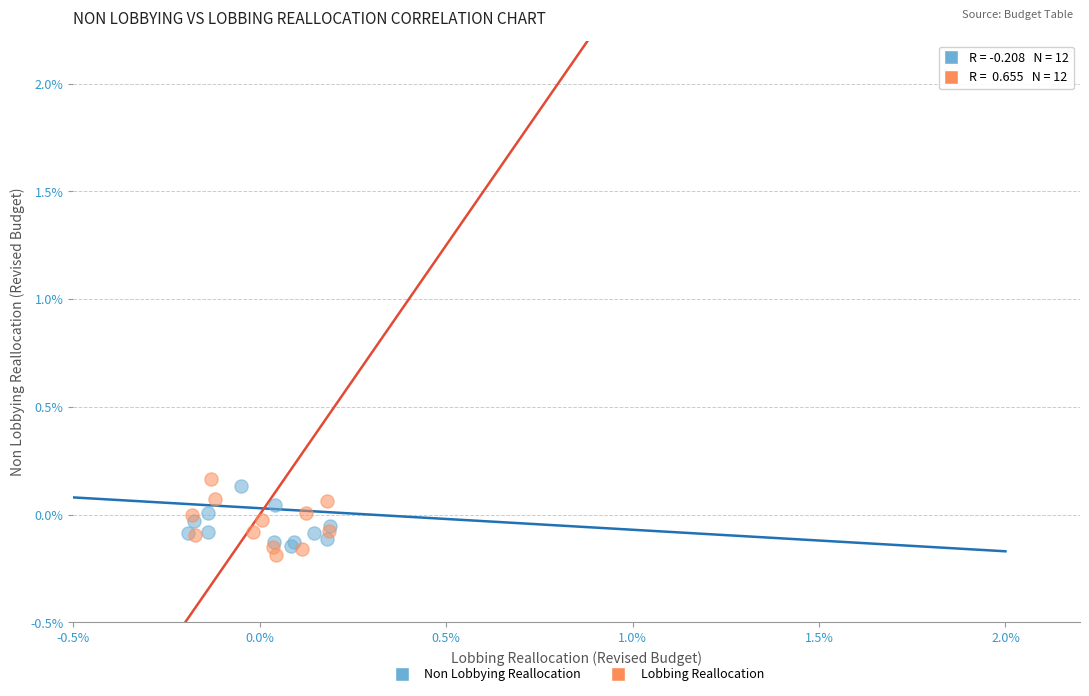

Which series contains the highest Y value?

Lobbing Reallocation